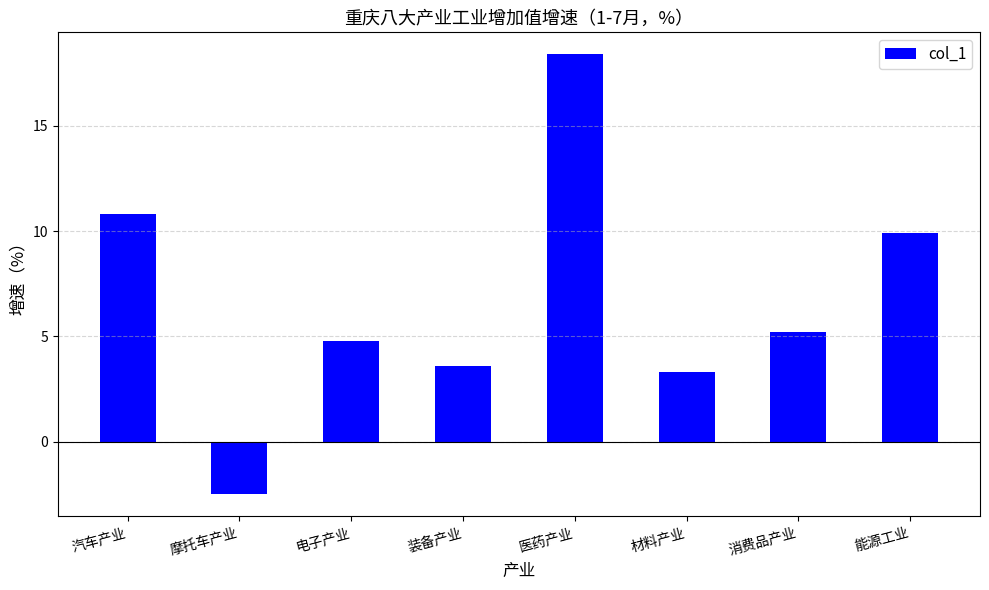

True or false: the data shows 10.8 at 汽车产业.

True